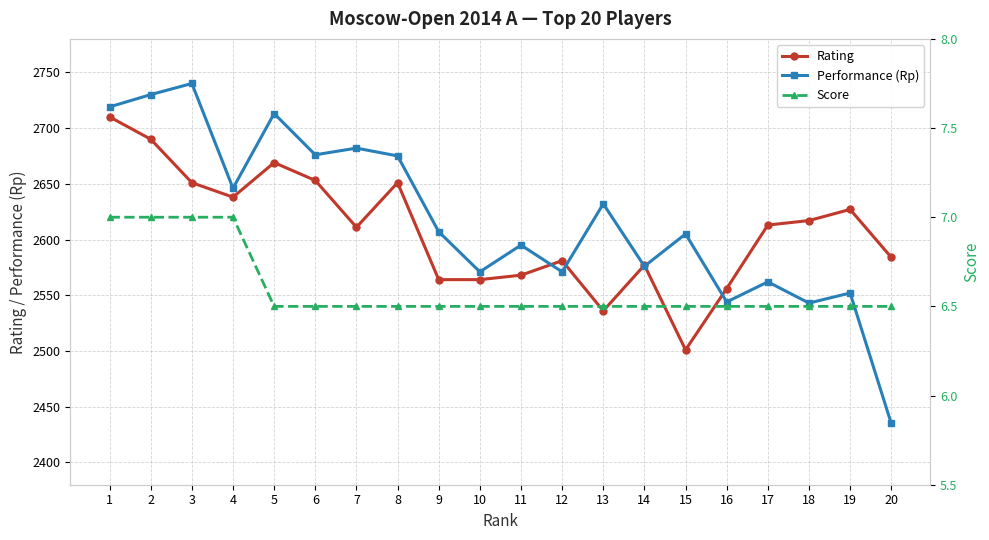

In Rating, how many points are lower than both neighbors (excluding endpoints)?

4